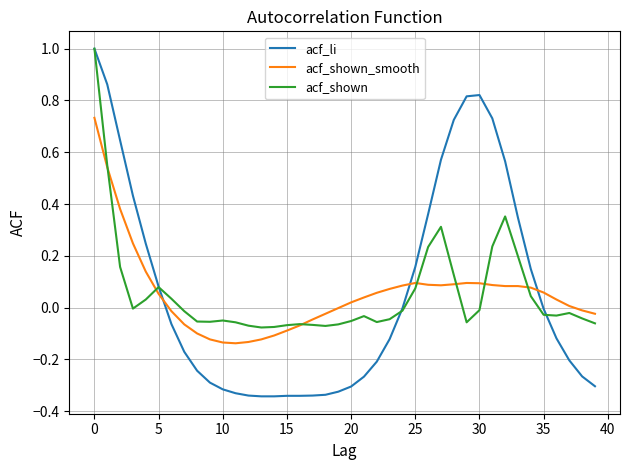

Which series has the largest range (max minus min)?

acf_li